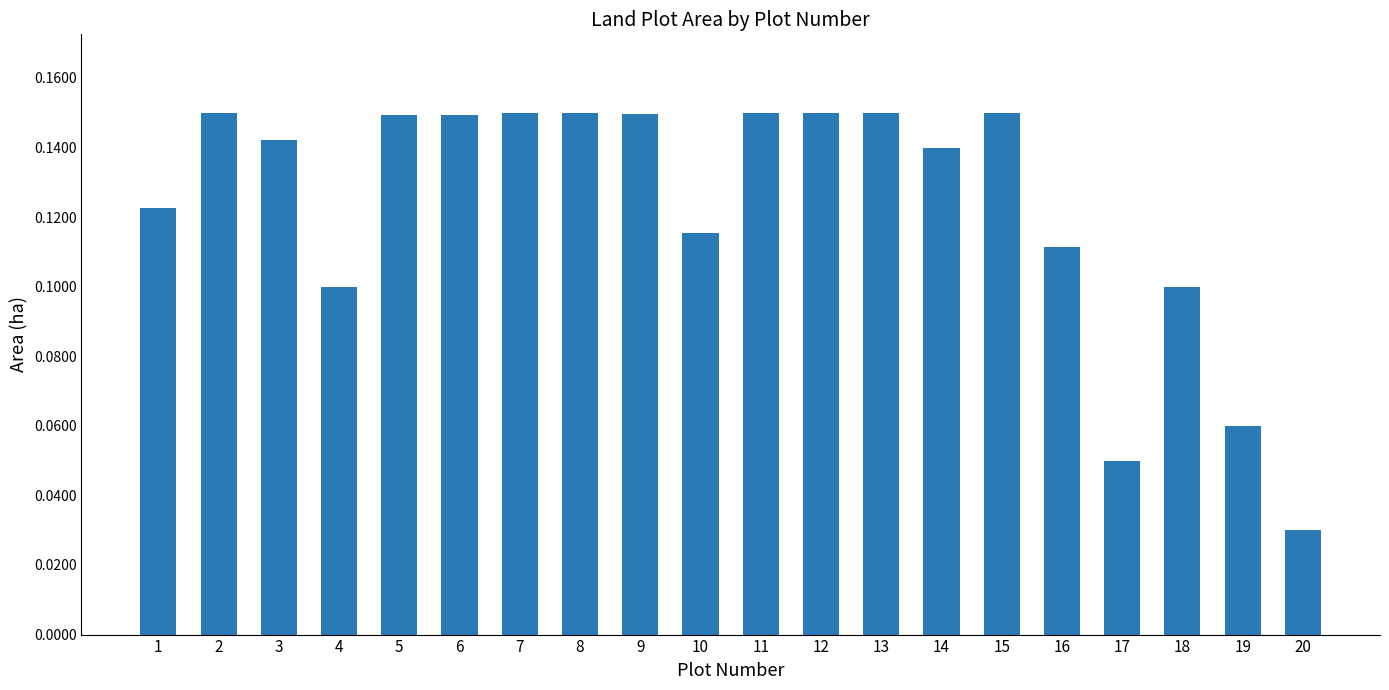

Where is the data nearest to the value 0?

20